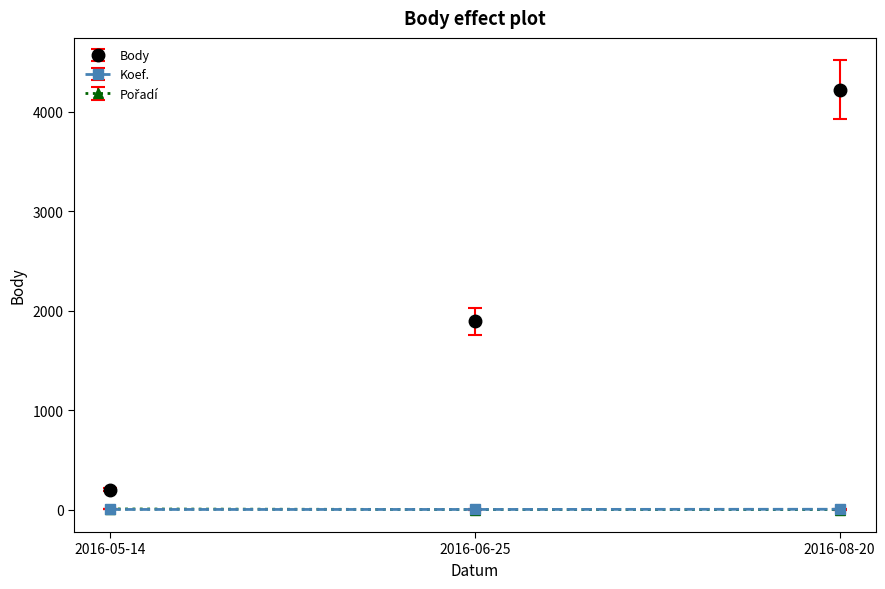

List the labels in order of Body value, smallest first.

2016-05-14, 2016-06-25, 2016-08-20